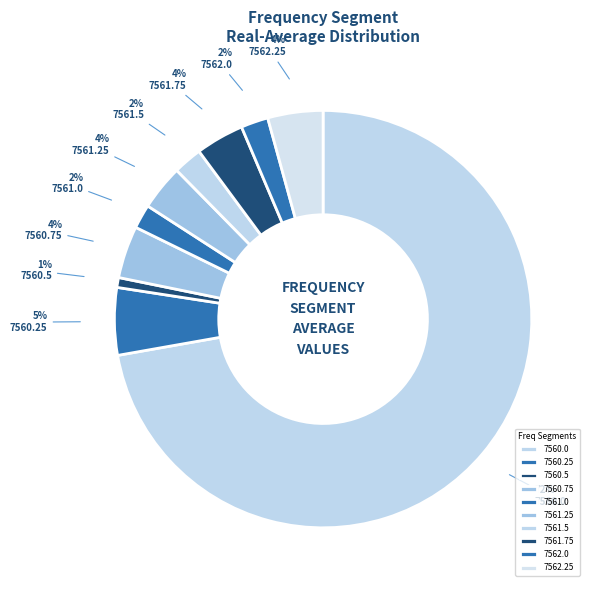

What is the largest slice in the pie chart?

7560.0